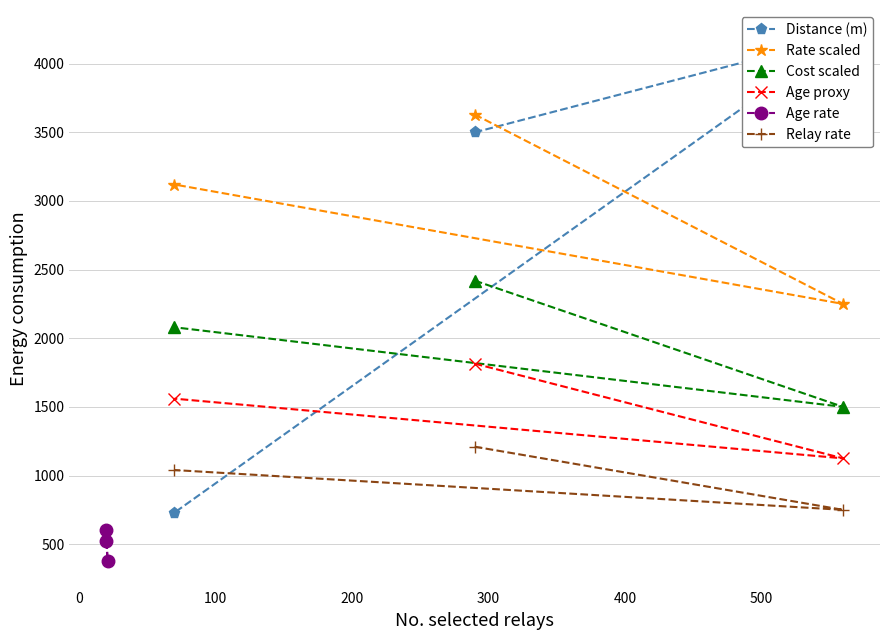

What are all the series names shown in the legend?

Distance (m), Rate scaled, Cost scaled, Age proxy, Age rate, Relay rate